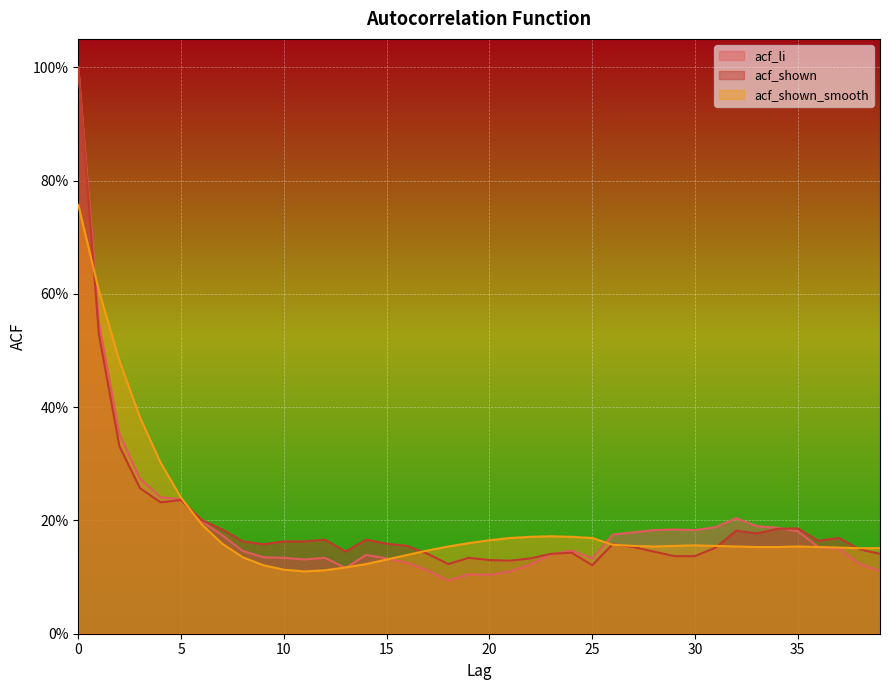

How many interior local peaks does the acf_shown series have?

9